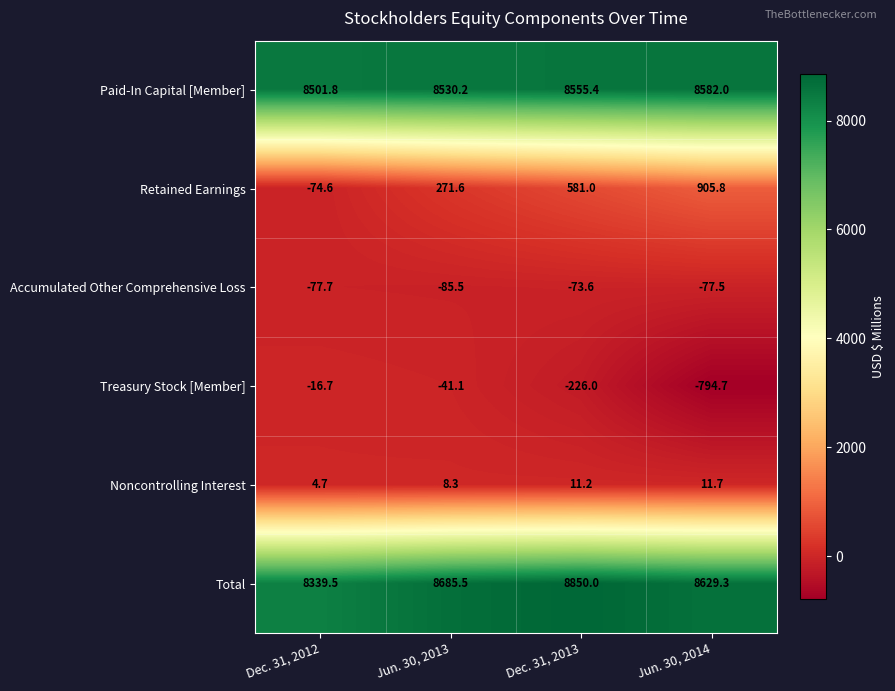

Where is Total nearest to the value 8594?

Jun. 30, 2014